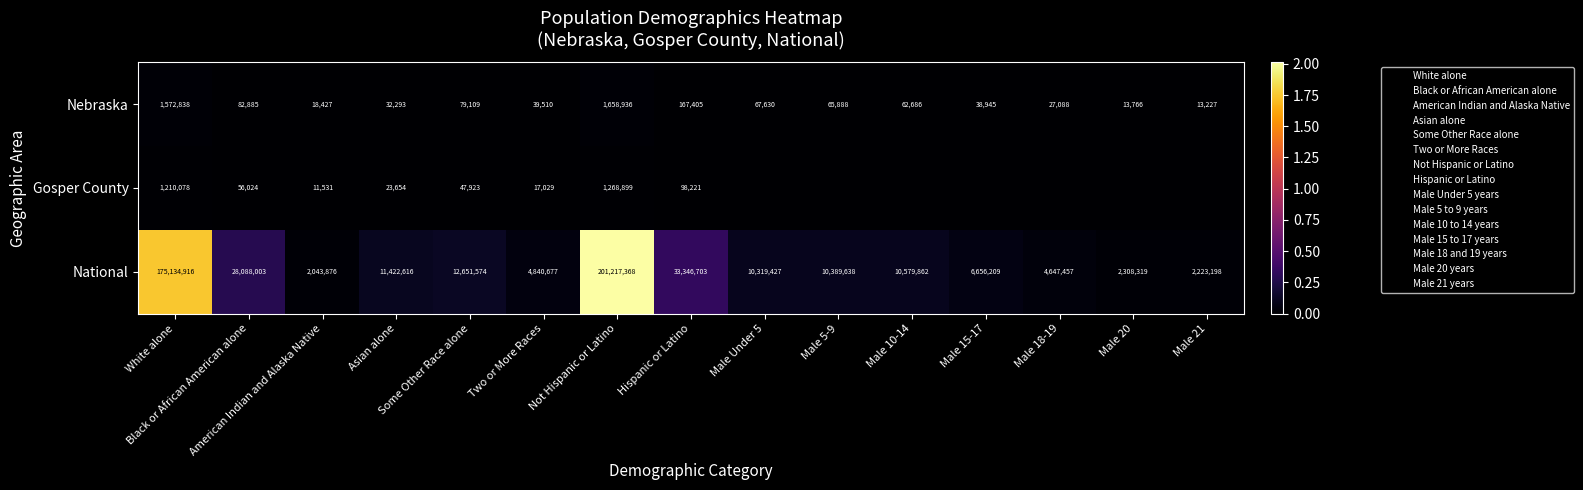

Is it true that National equals 3786808 at Male 20?

False